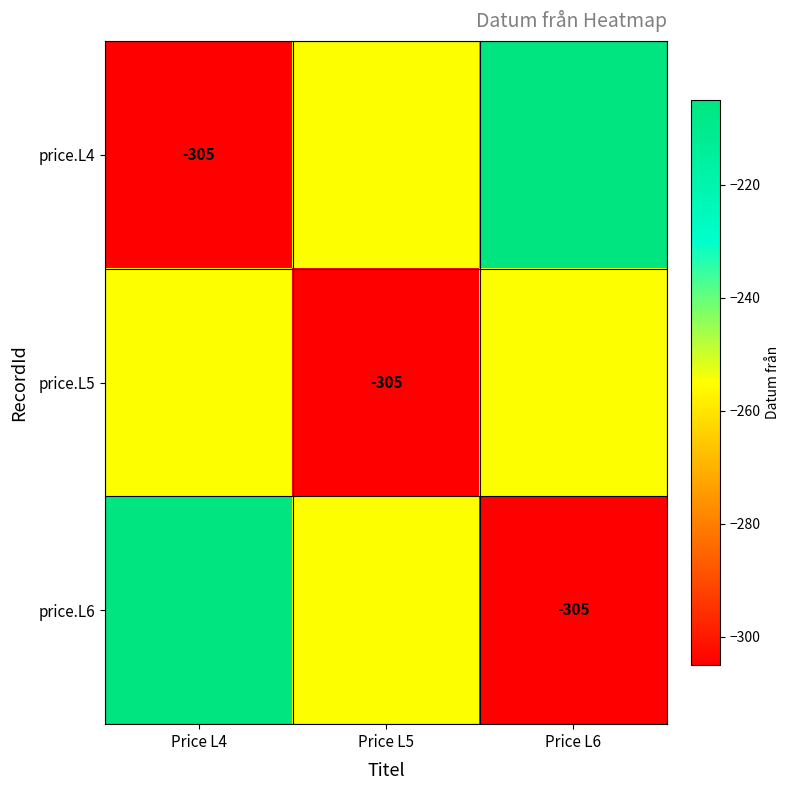

The value of price.L4 at Price L4 is -305. True or false?

True